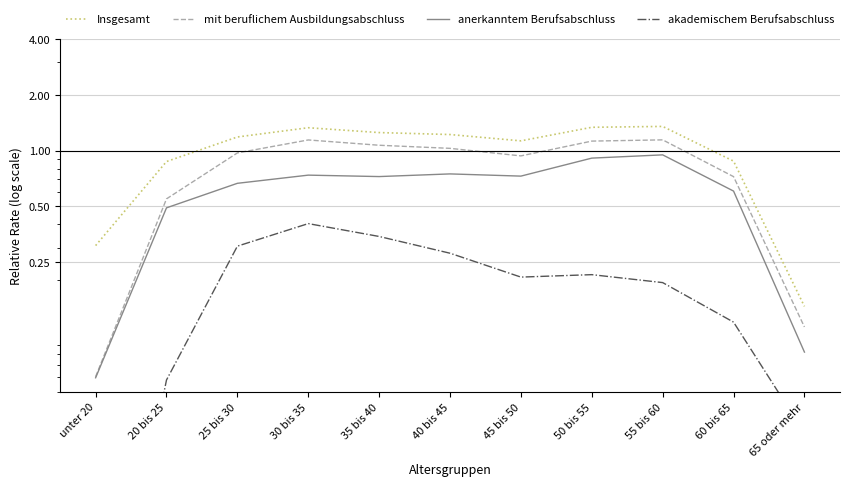

Reading left to right, extract all data points from this chart.

Insgesamt: 0.3	0.9	1.2	1.3	1.3	1.2	1.1	1.3	1.3	0.9	0.1
mit beruflichem Ausbildungsabschluss: 0.1	0.5	1.0	1.1	1.1	1.0	0.9	1.1	1.1	0.7	0.1
anerkanntem Berufsabschluss: 0.1	0.5	0.7	0.7	0.7	0.7	0.7	0.9	0.9	0.6	0.1
akademischem Berufsabschluss: 0.0	0.1	0.3	0.4	0.3	0.3	0.2	0.2	0.2	0.1	0.0